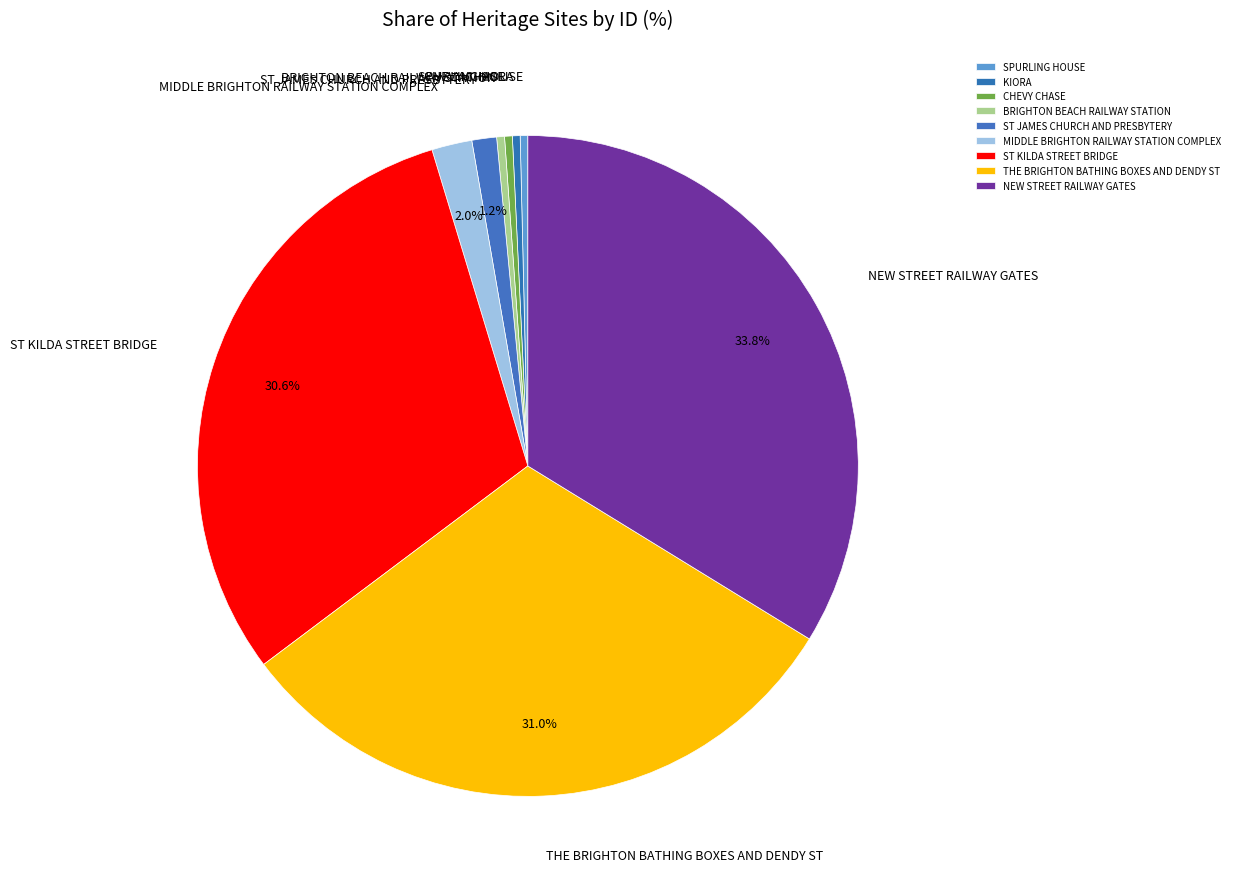

Is the sum of NEW STREET RAILWAY GATES and KIORA greater than half?

No